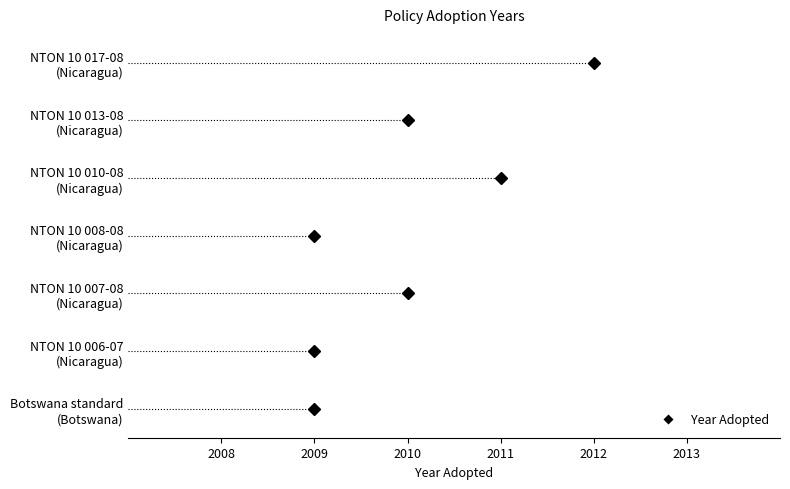

True or false: the data has more than 1 interior local peaks.

True